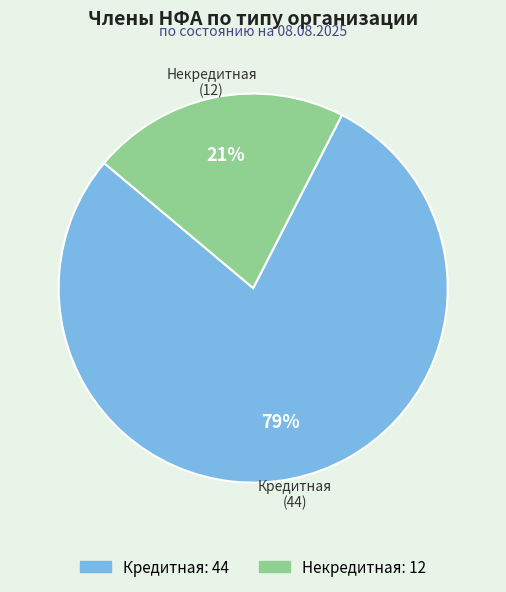

Is Кредитная the majority of the pie?

Yes